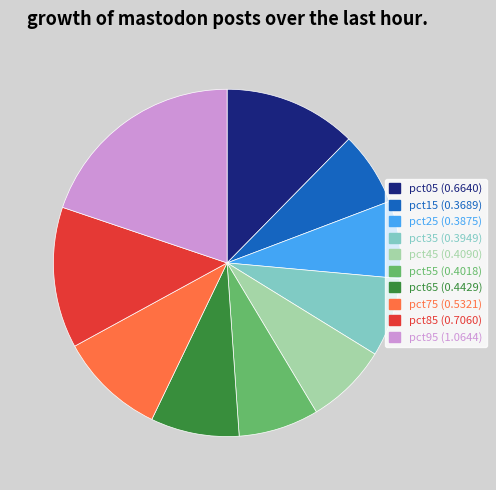

How many slices are in this pie chart?

10